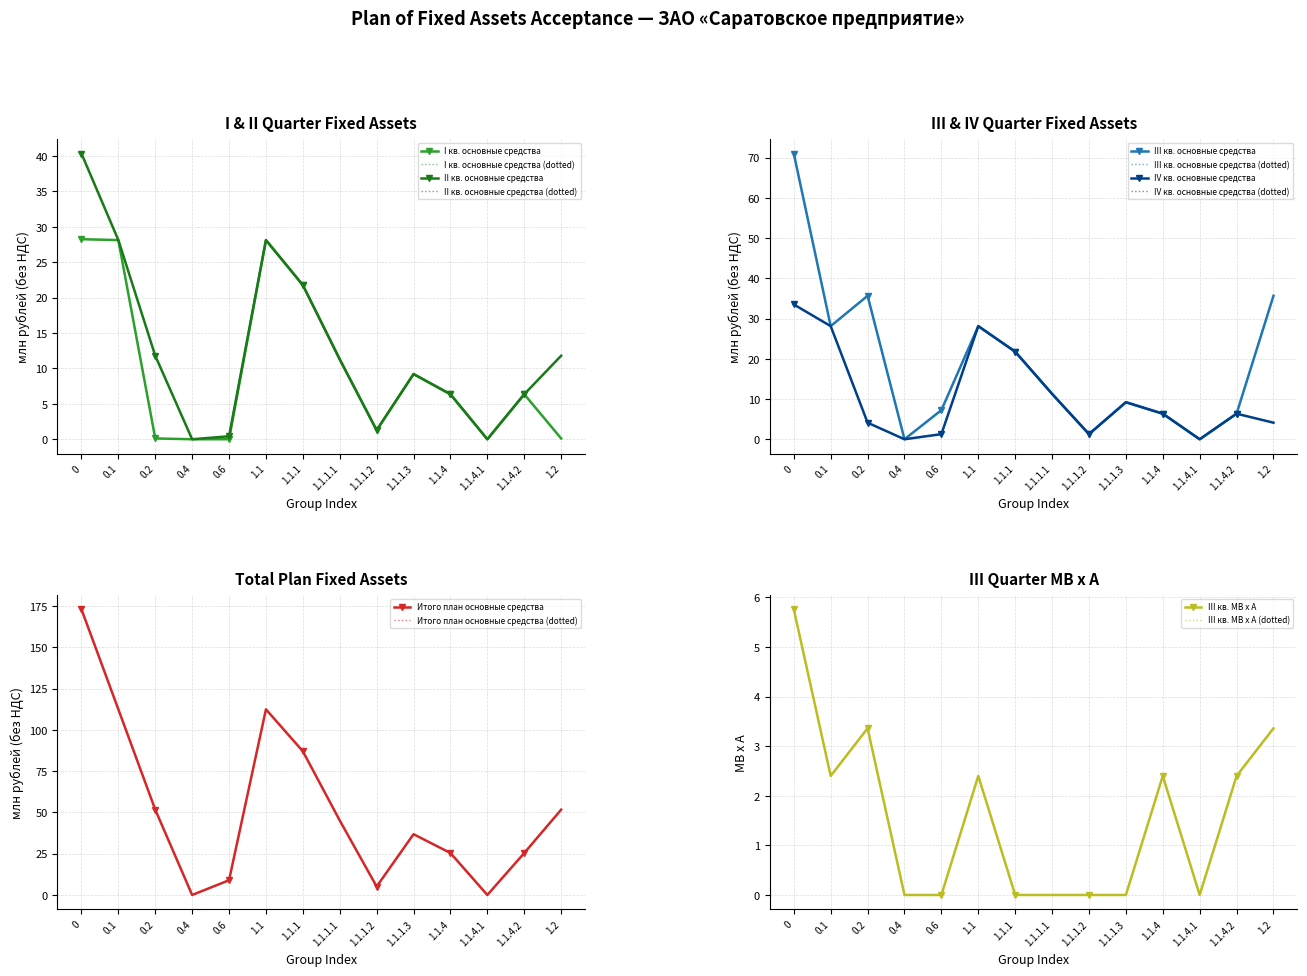

What is the average value of the II кв. основные средства series?

12.6